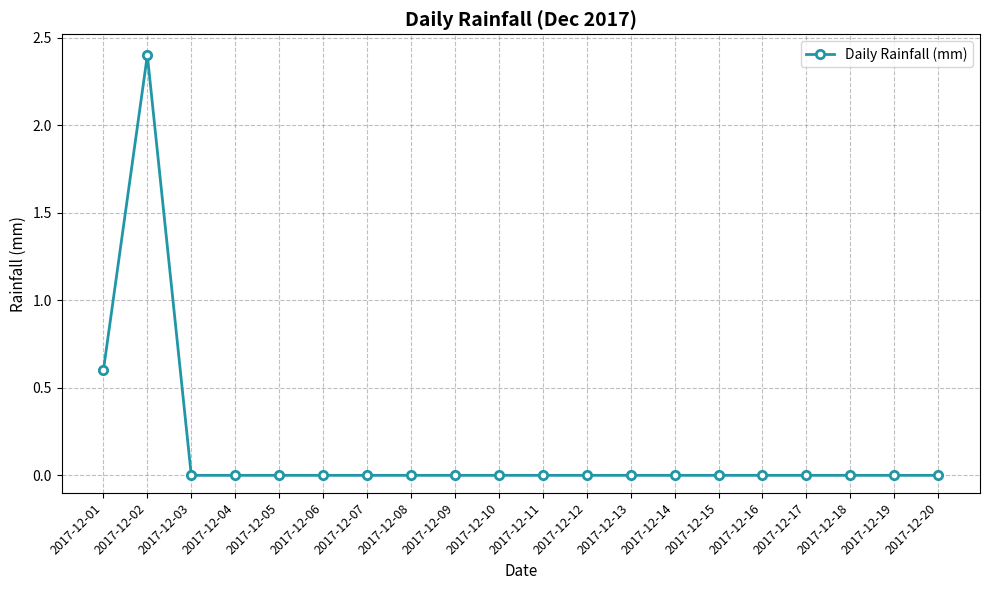

What is the difference between the maximum and second lowest values?

2.4